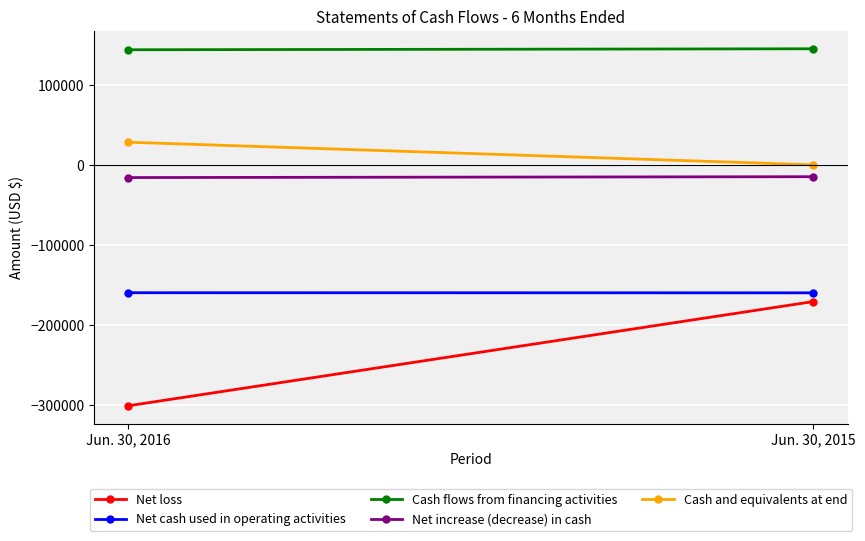

List the series in order of their peak value, lowest first.

Net loss, Net cash used in operating activities, Net increase (decrease) in cash, Cash and equivalents at end, Cash flows from financing activities